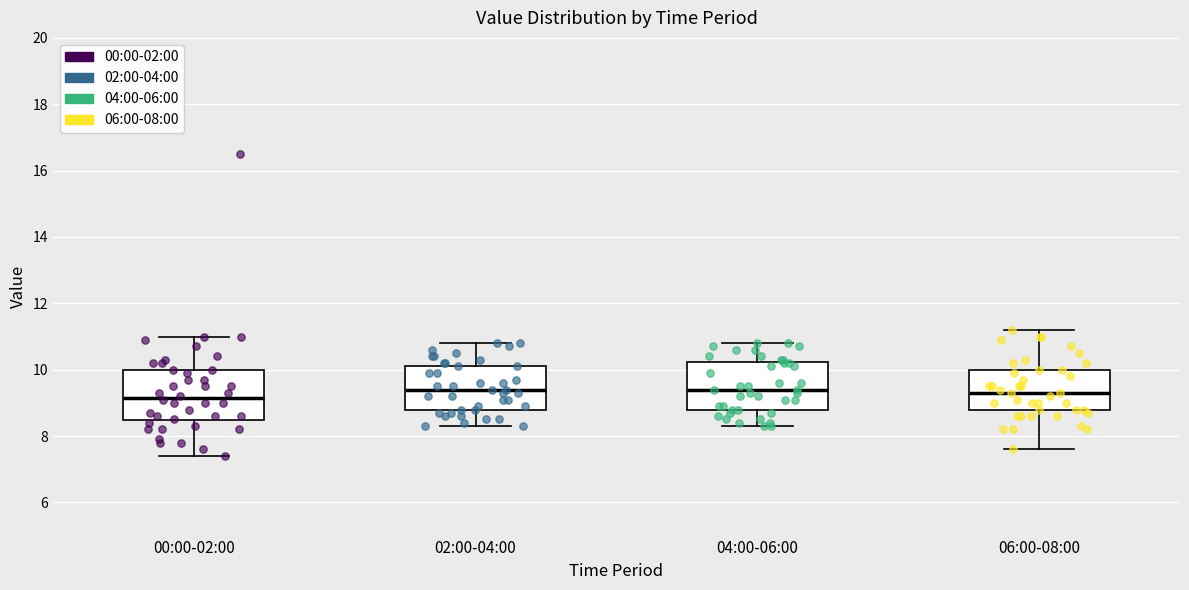

Where is the lower edge of the box for 00:00-02:00 on the y-axis? The values are not printed on the chart, so give them approximately, as read against the axis.

8.4